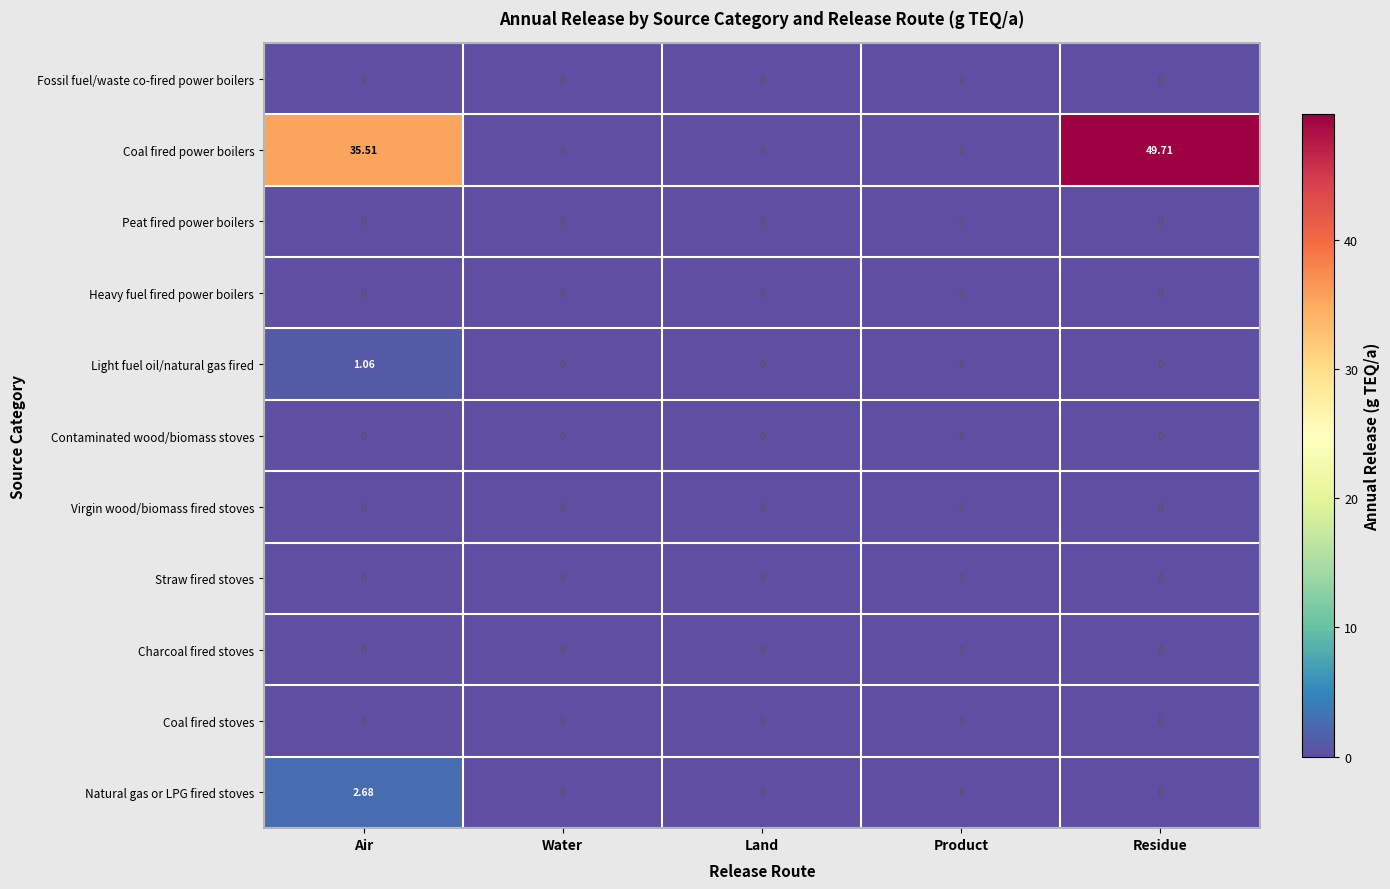

Which category has the highest value across all series?

Residue